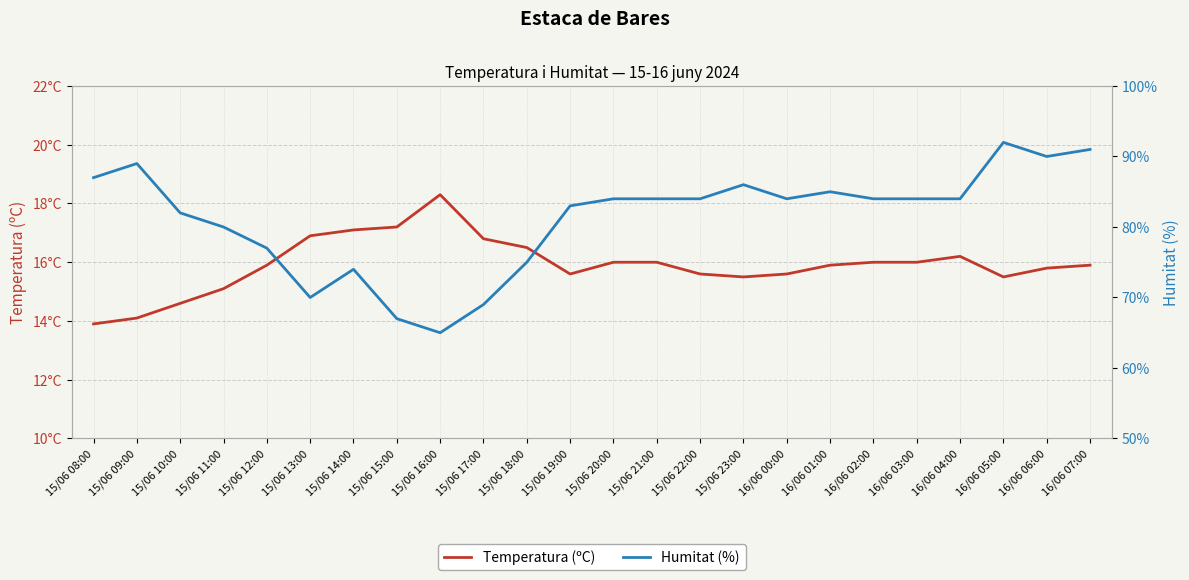

What is the approximate value of Temperatura (ºC) at 15/06 22:00?

15.6